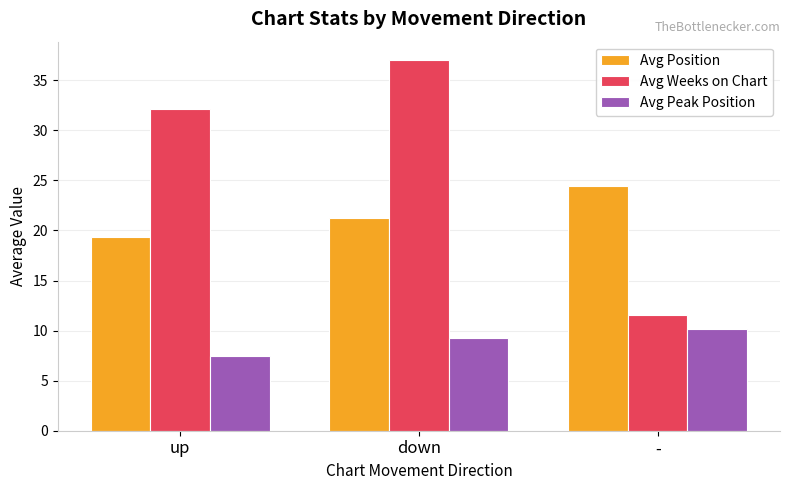

What is the minimum value shown in the chart?

7.4